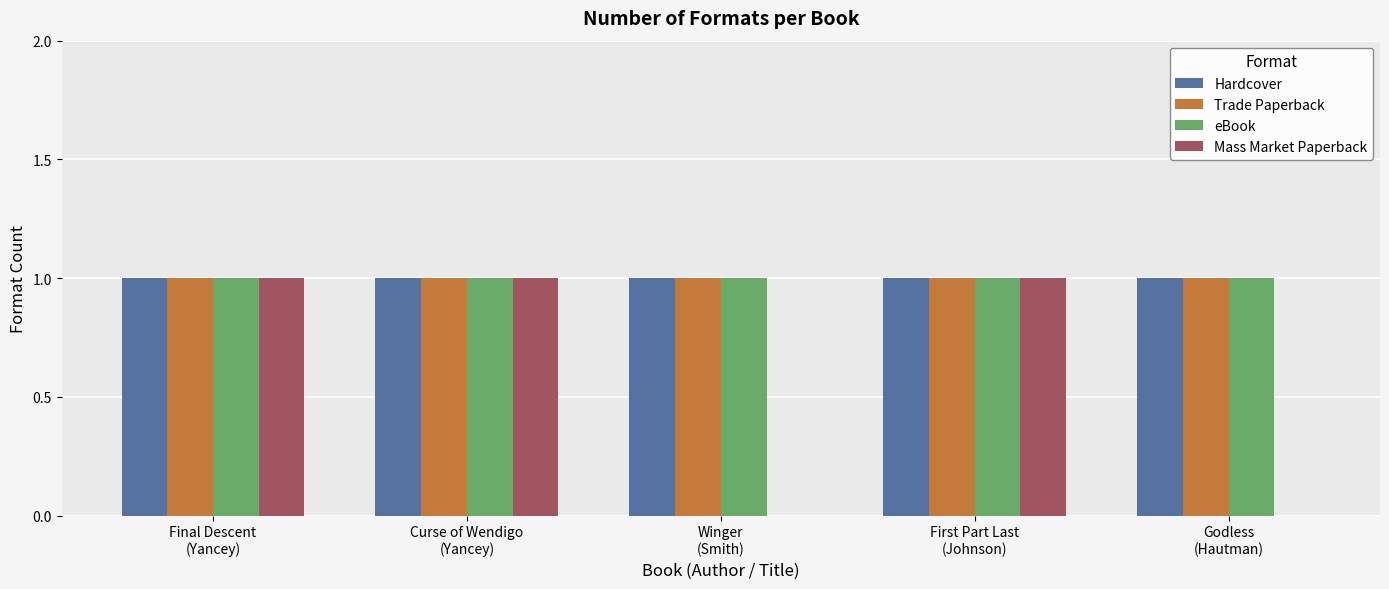

How many data points does each series have?

5